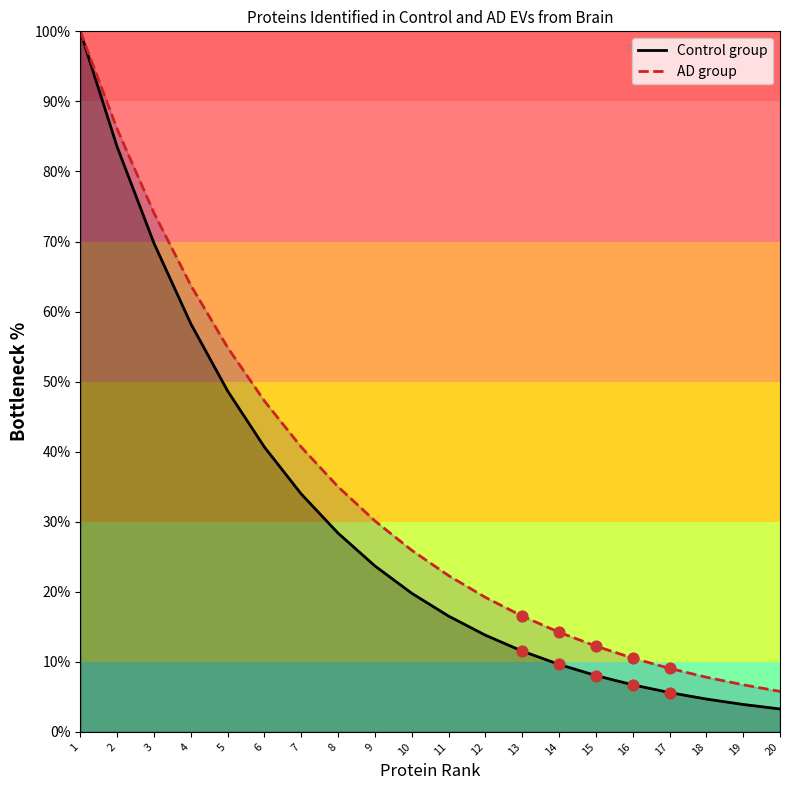

At how many categories does at least one series exceed 82?

2